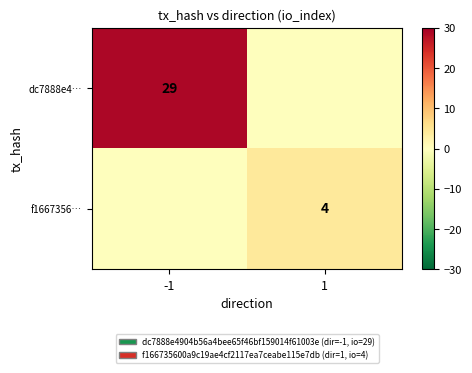

The dc7888e4… series shows 29 at -1. True or false?

True